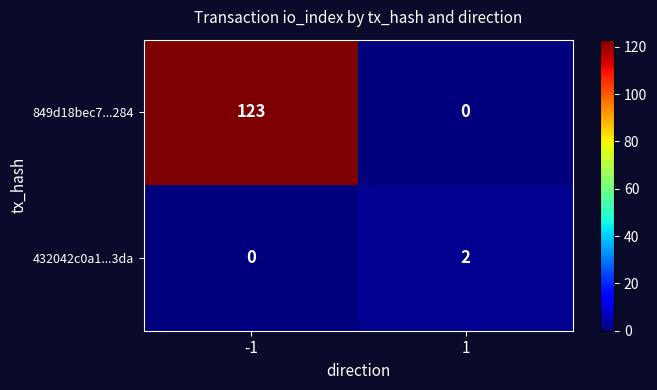

Rank the series by their maximum value, from lowest to highest.

432042c0a1...3da, 849d18bec7...284